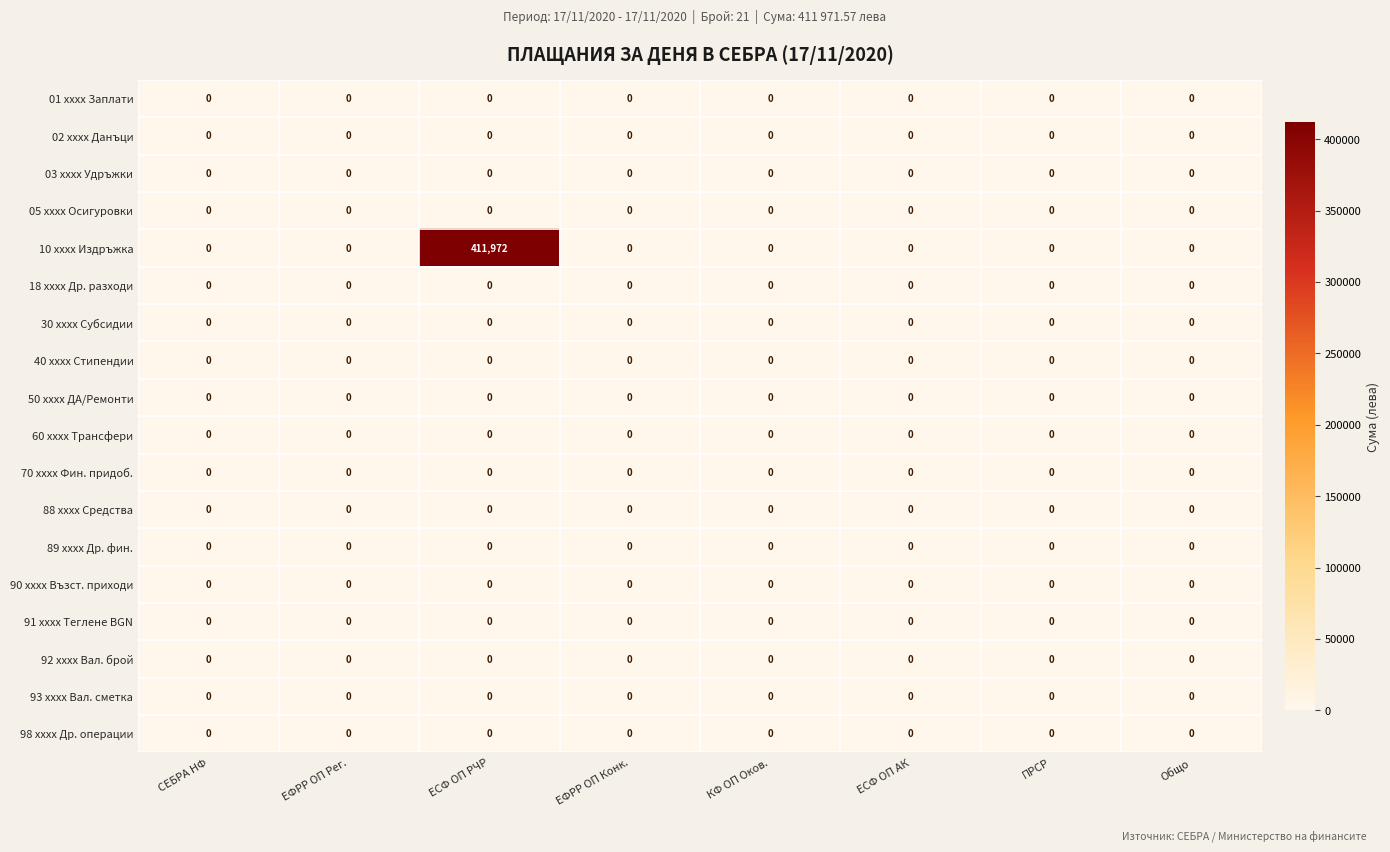

Which series has the largest range (max minus min)?

10 xxxx Издръжка